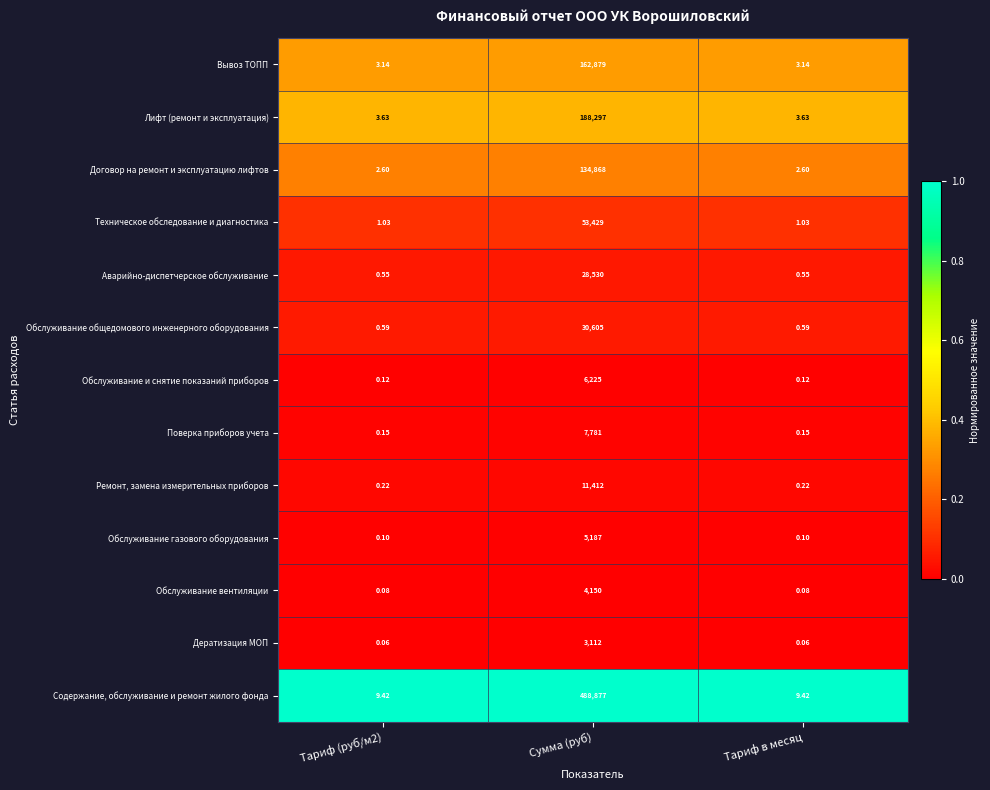

Which series changed the most between Сумма (руб) and Тариф в месяц?

Содержание, обслуживание и ремонт жилого фонда